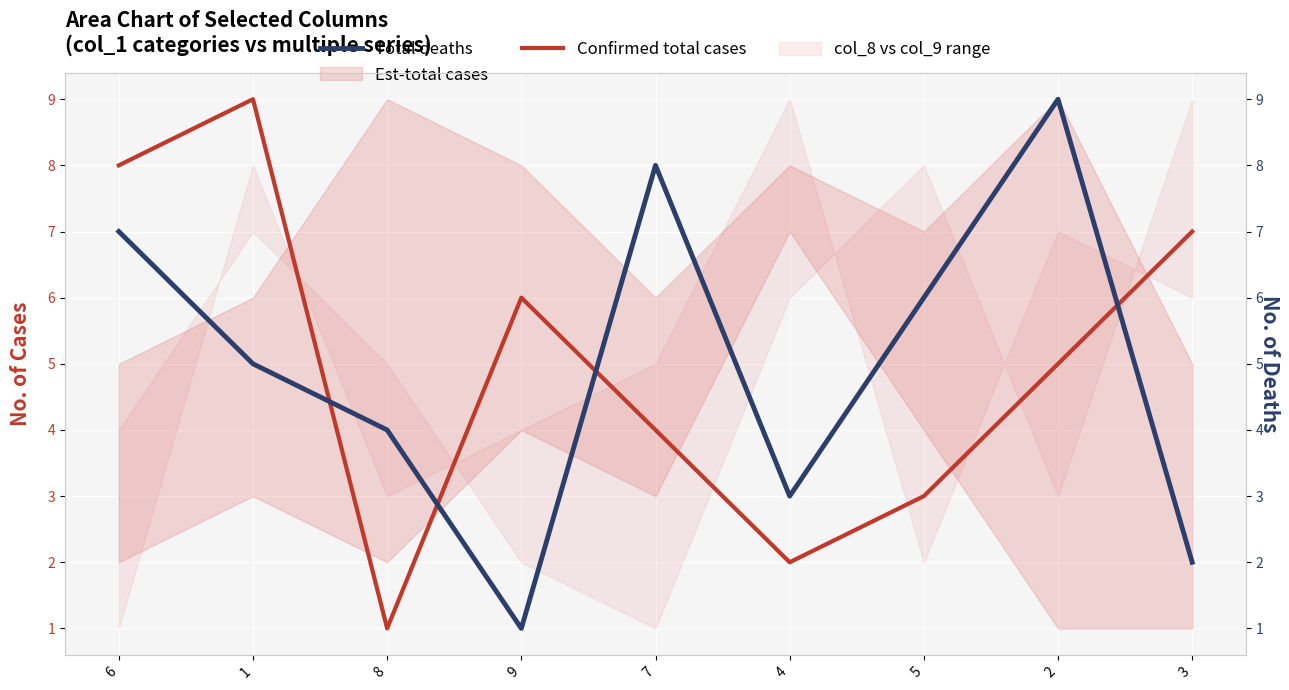

How many data points in Total deaths are above 5?

4